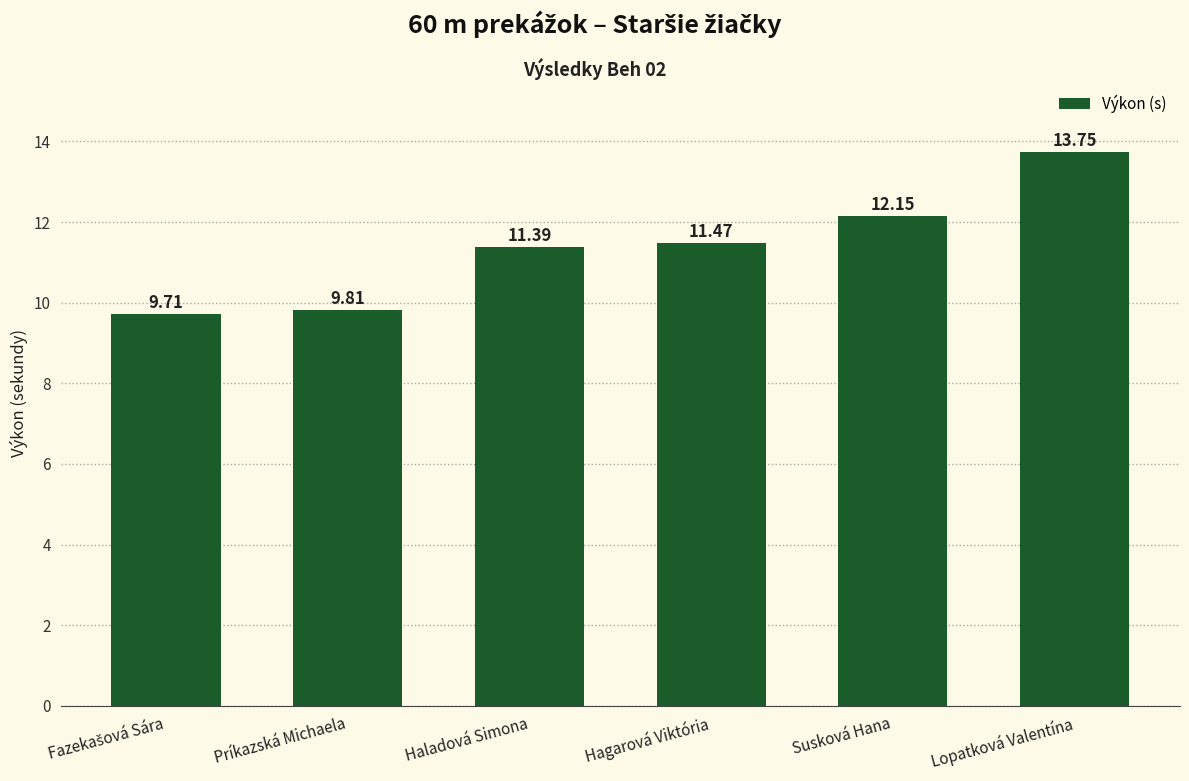

Reading left to right, list all the values displayed in this chart.

9.7	9.8	11.4	11.5	12.2	13.8